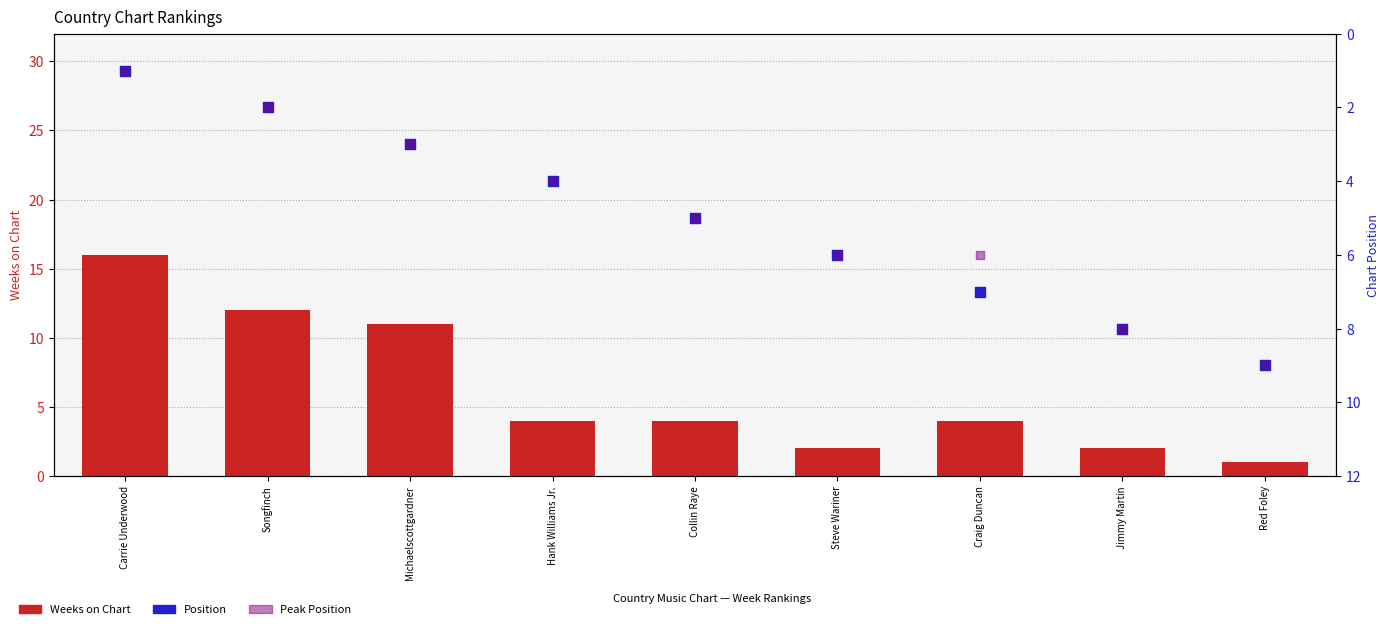

Which series has the widest spread of Y values?

Weeks on Chart